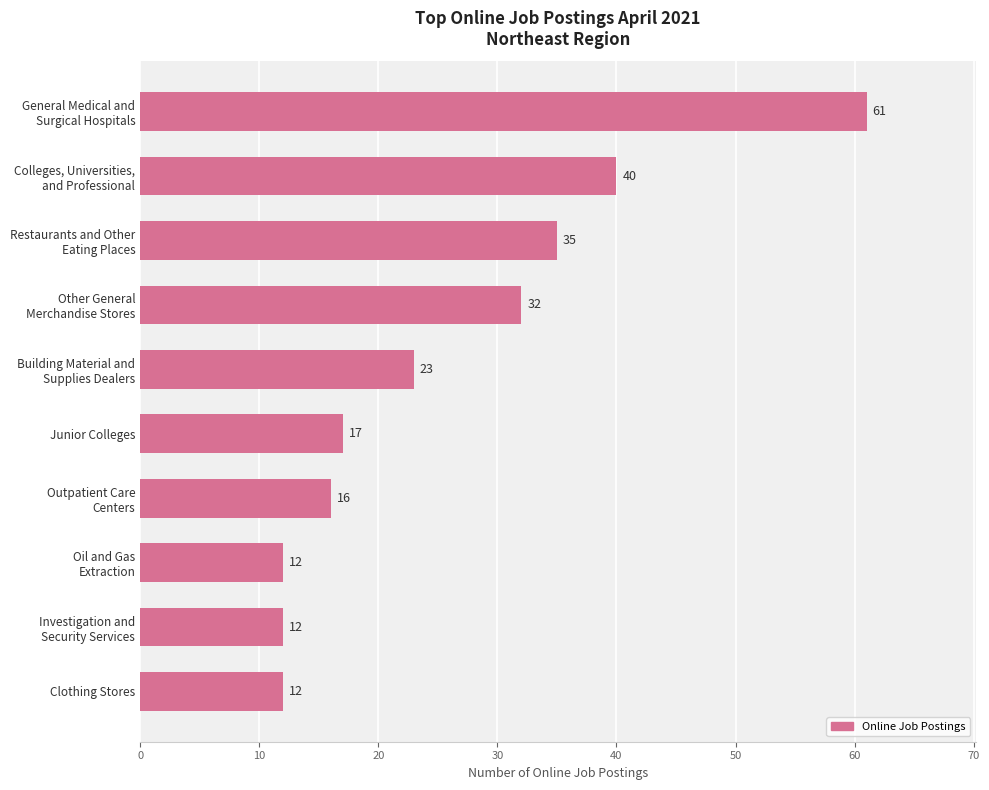

What is the minimum value shown in the chart?

12